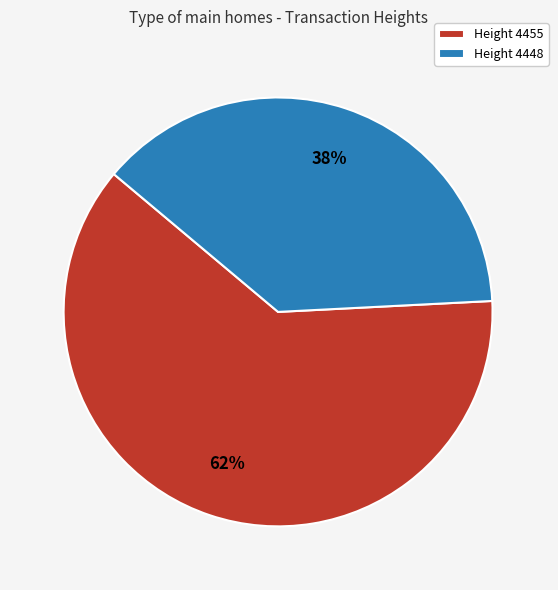

How many segments does this pie chart have?

2